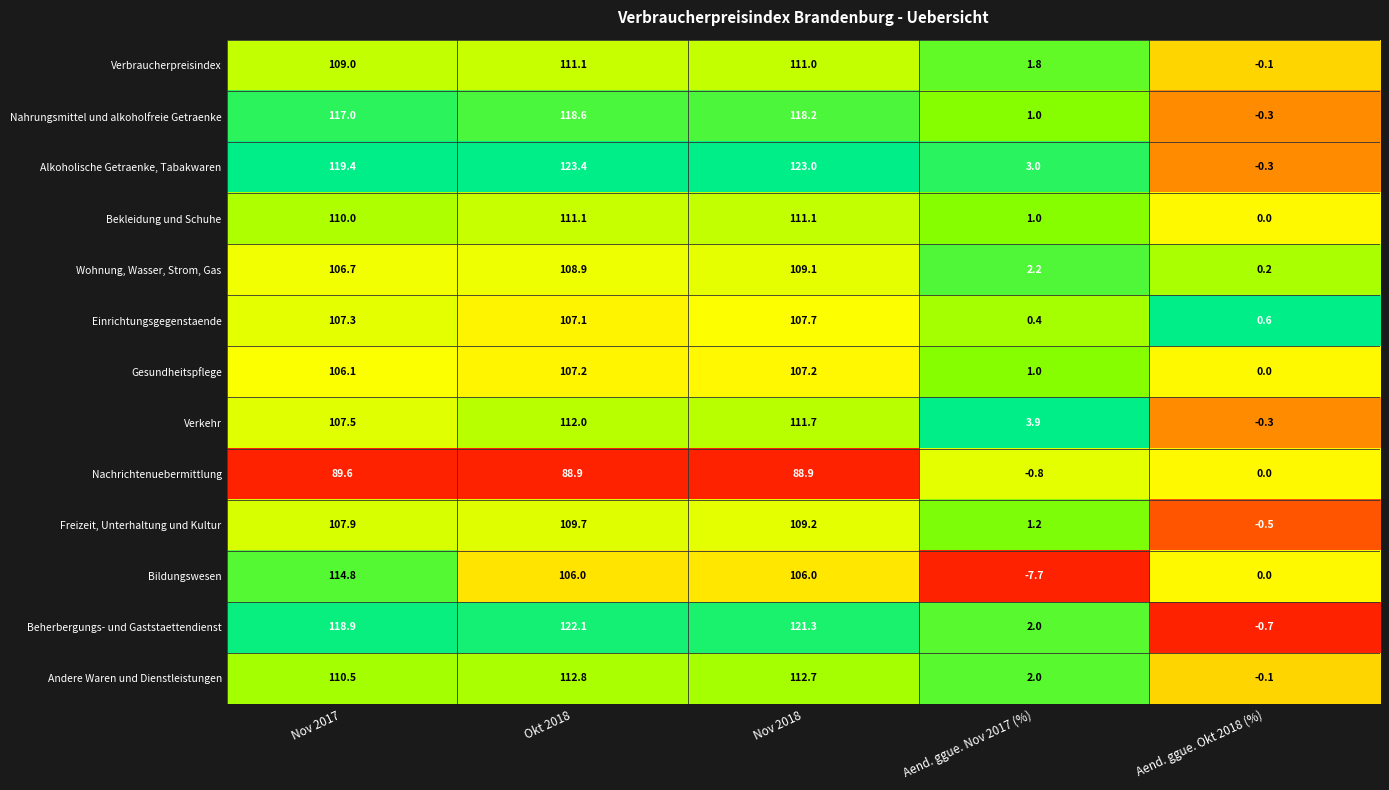

Is it true that Einrichtungsgegenstaende equals 107.1 at Okt 2018?

True